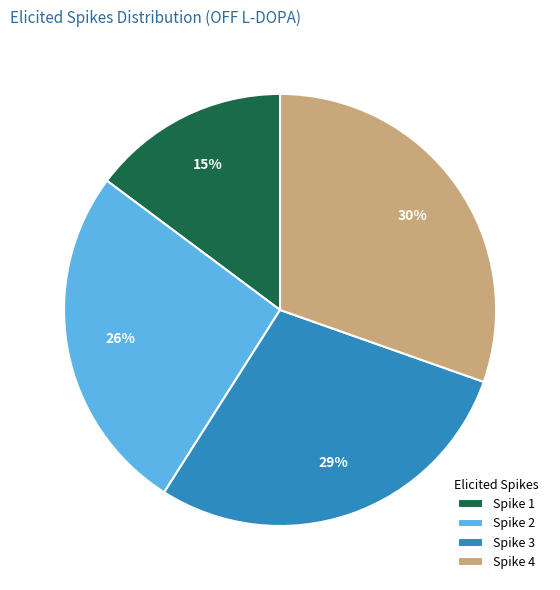

Is it true that Spike 4 is 44% of the pie?

False